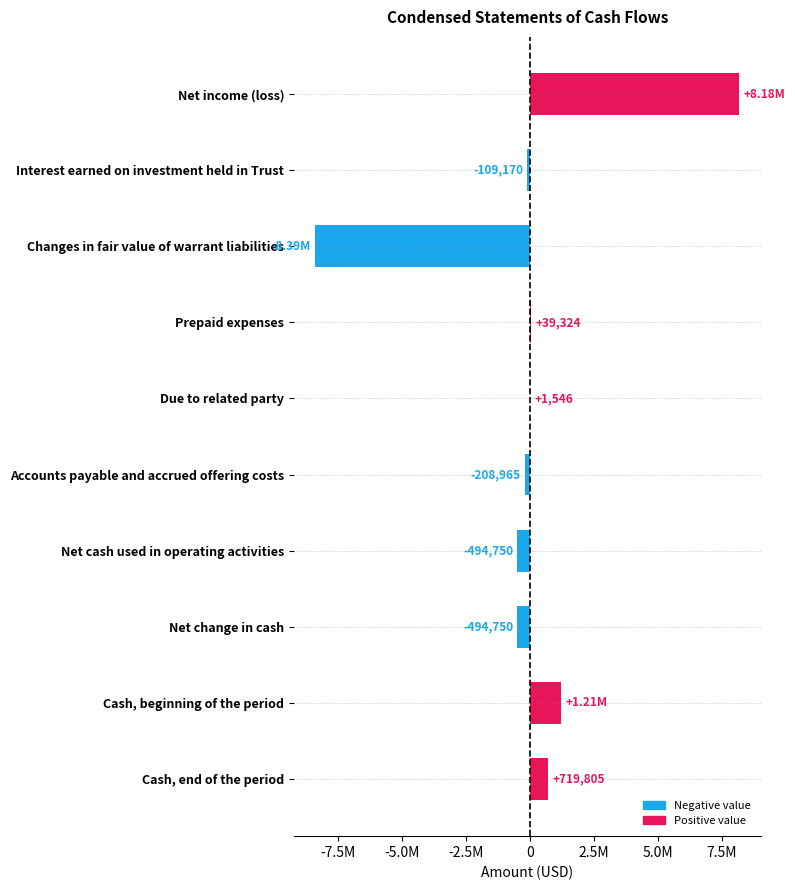

Are the bars grouped side by side (vs. stacked)?

No